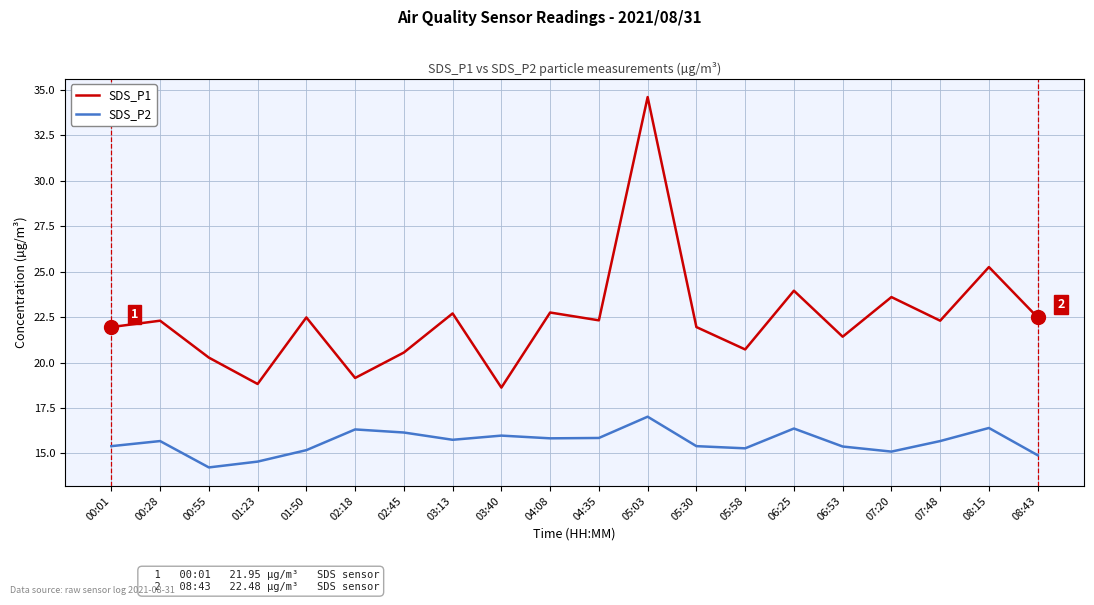

True or false: SDS_P2 and SDS_P1 intersect in this chart.

False